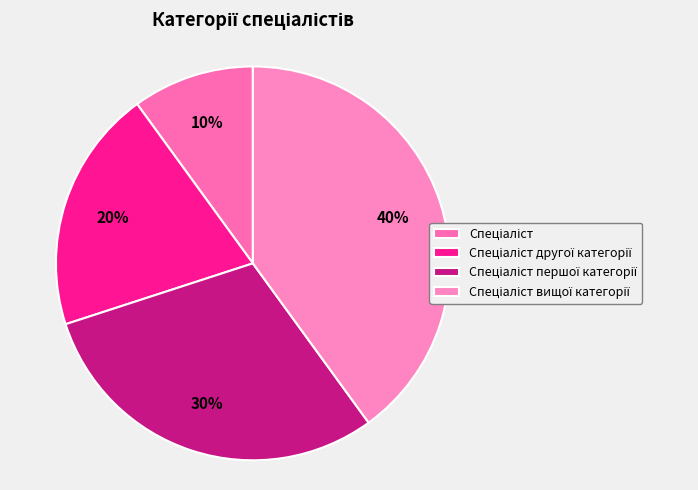

Does any single category account for the majority?

No